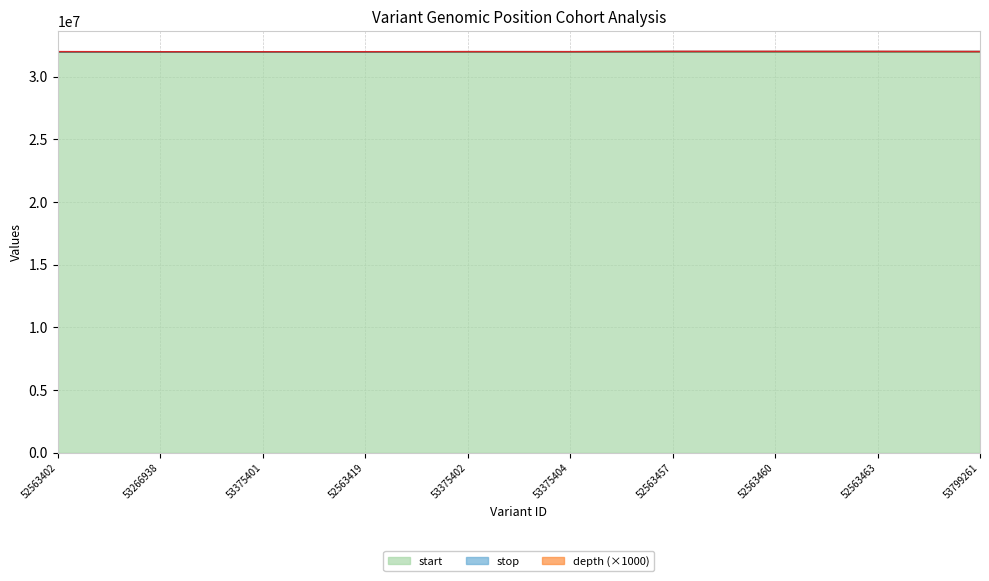

Which series has the widest spread of values?

start